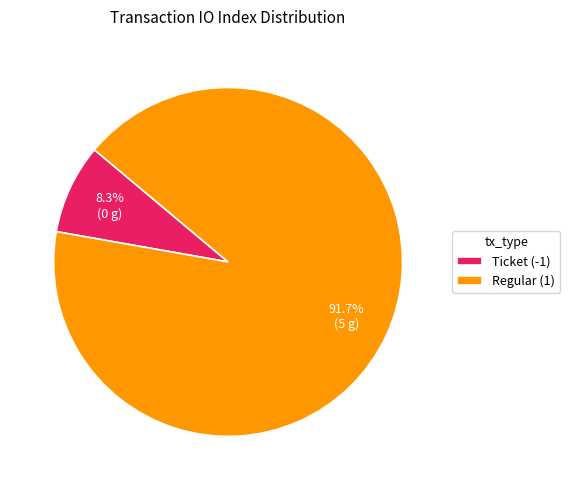

Which category accounts for the majority?

Regular (1)